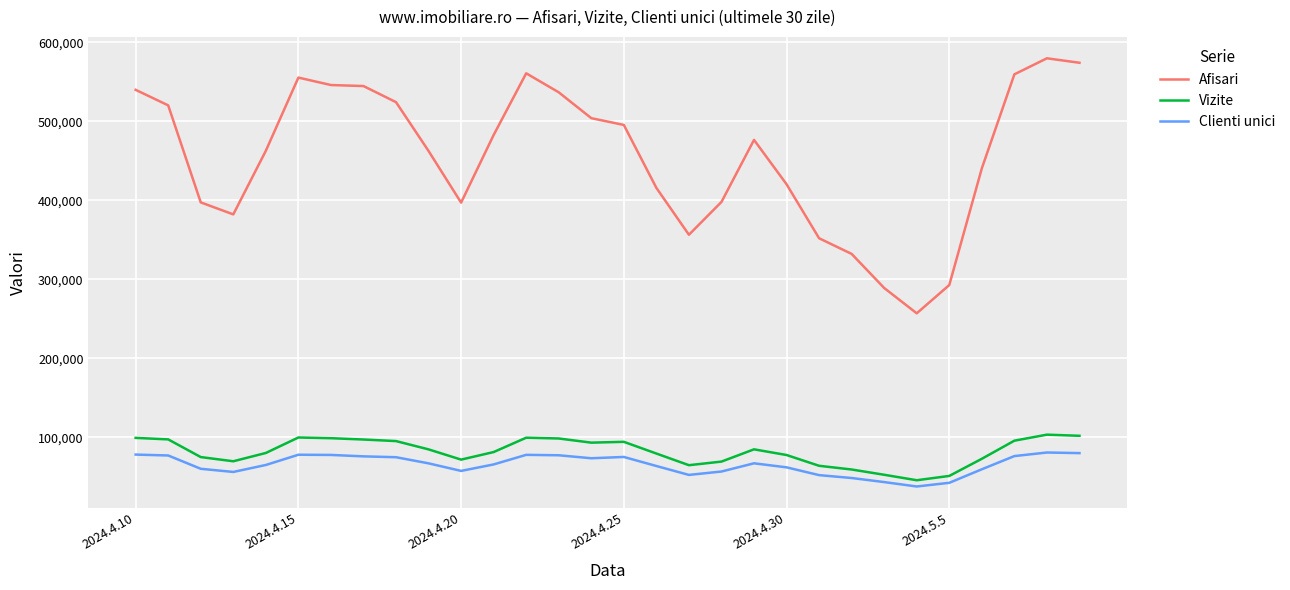

What is the minimum value for Vizite?

45682